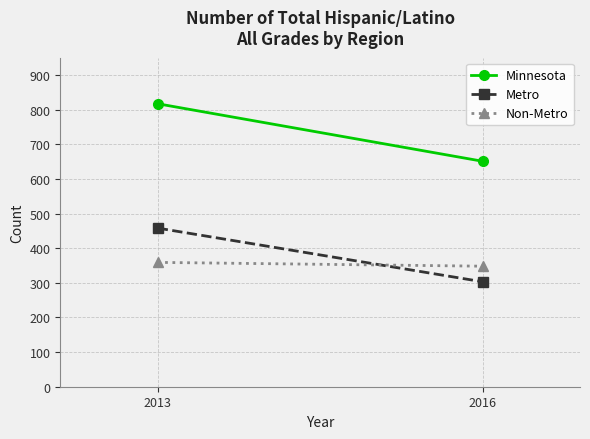

How many data points in Non-Metro are less than 359?

1